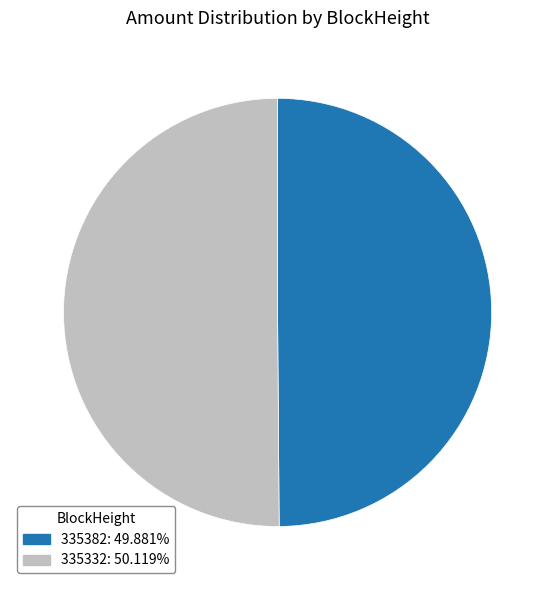

Is the sum of 335332: 50.119% and 335382: 49.881% greater than half?

Yes